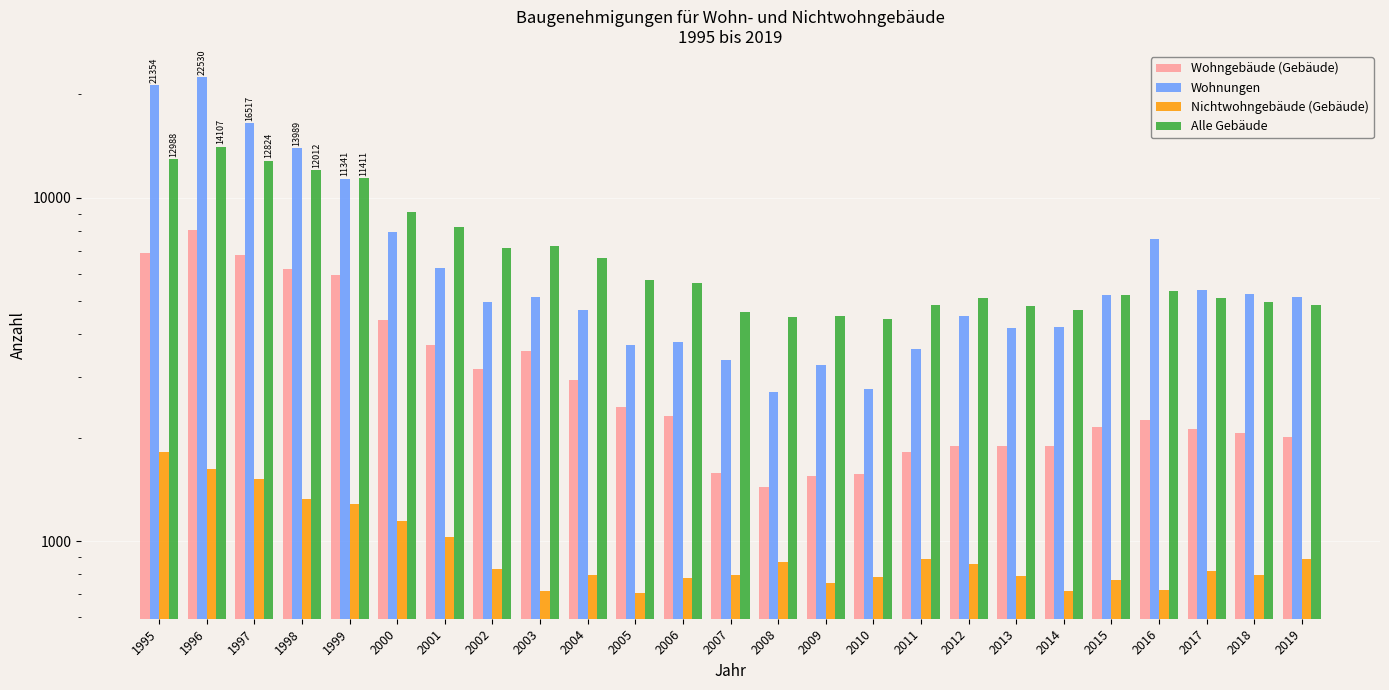

What is the total value across all series at 2009?

10103